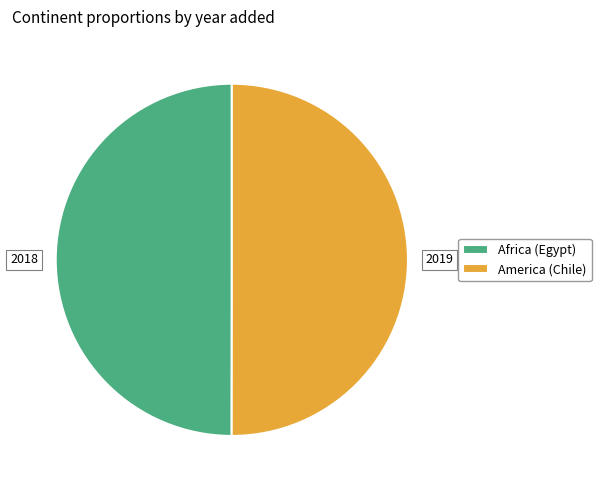

True or false: America (Chile) accounts for 50% of the total.

True